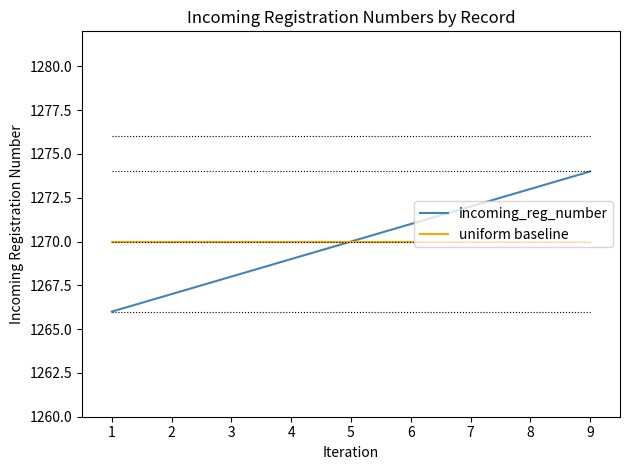

What is the total value across all series at 8?

2543